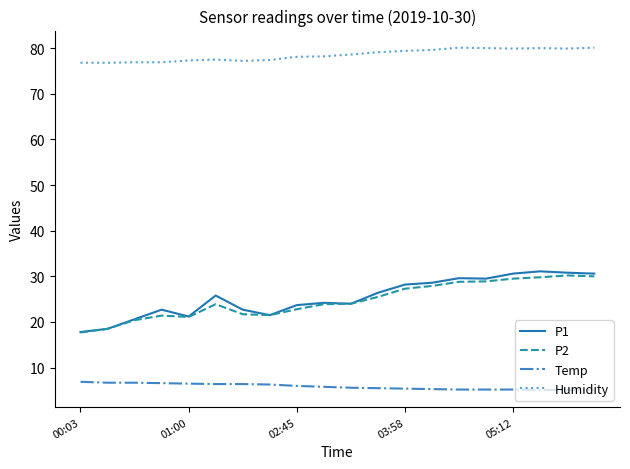

What is the difference between the second highest and second lowest values in the Humidity series?

3.3